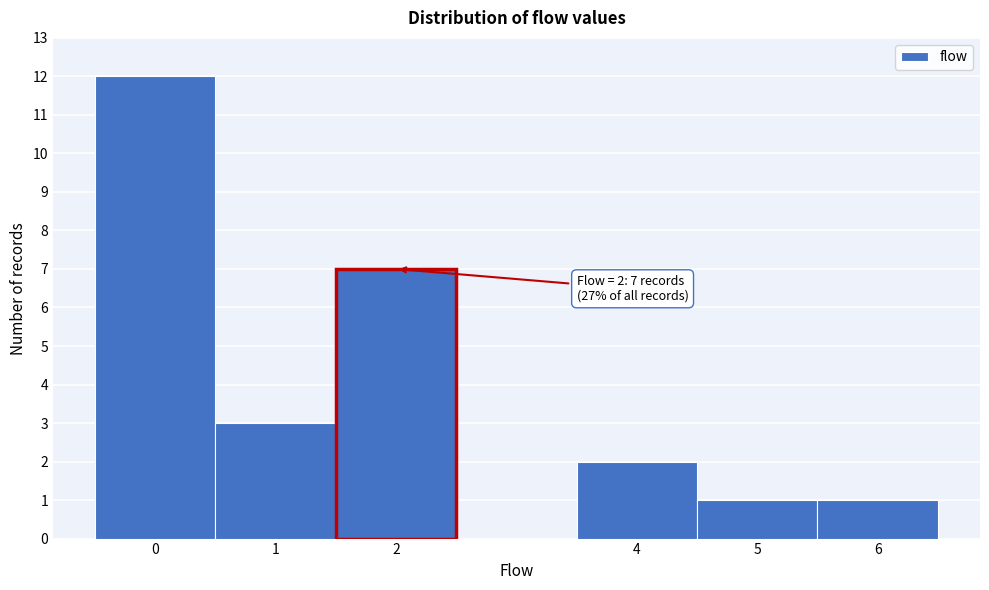

Which range on the x-axis has the tallest bar?

-0.5 to 0.5